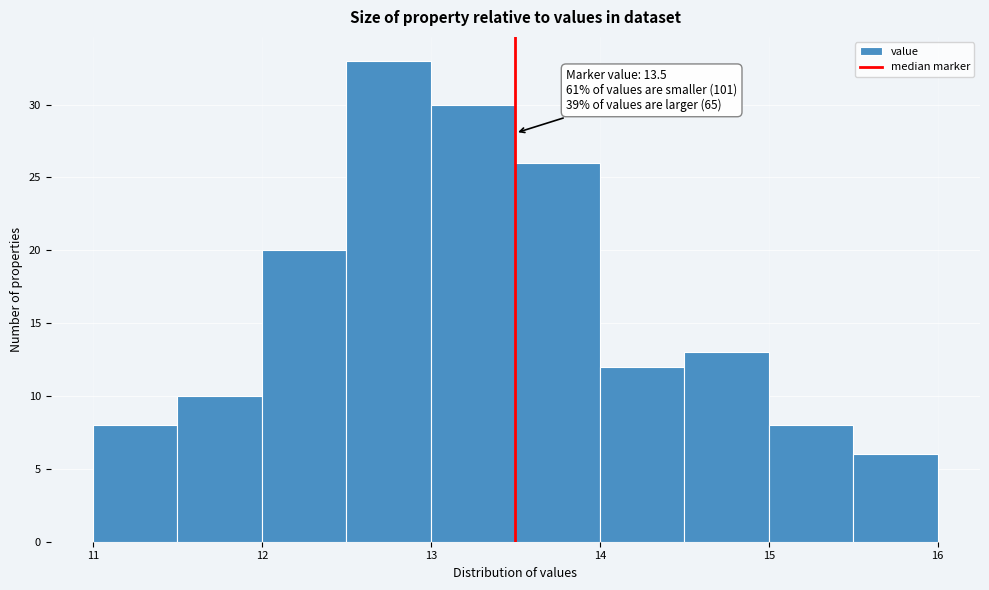

Over which range of the x-axis is the bar tallest?

12.5 to 13.0